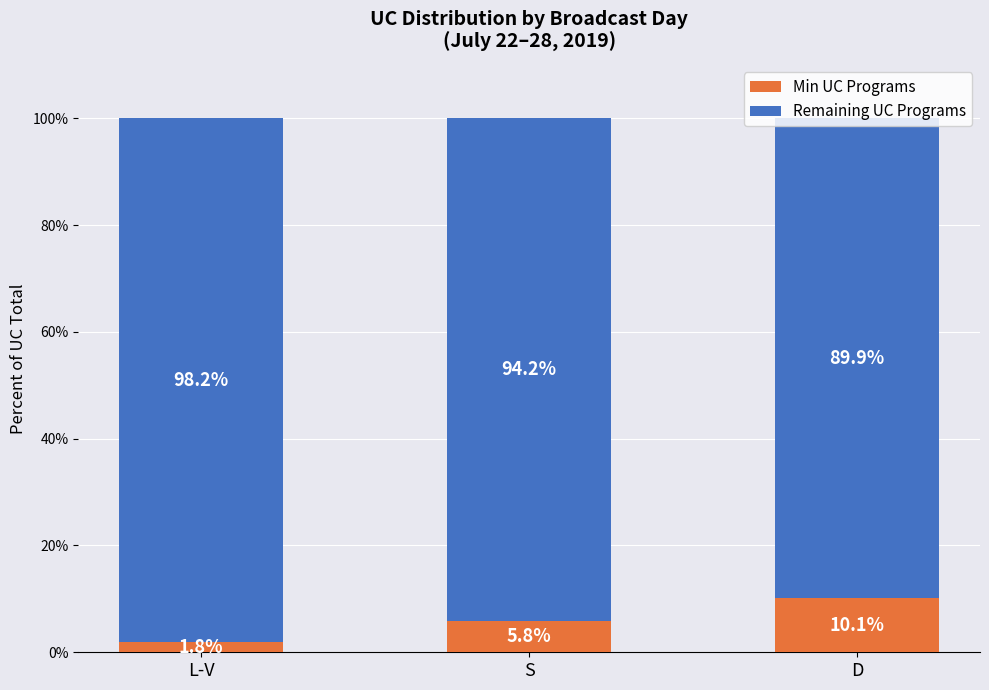

What is the value of the Min UC Programs bar at the 2nd from the left?

5.8